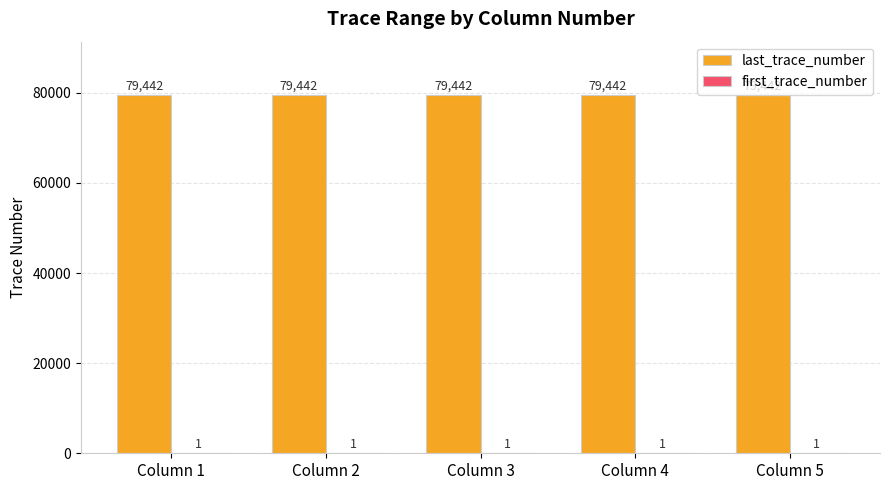

What is the maximum value shown in the chart?

79442